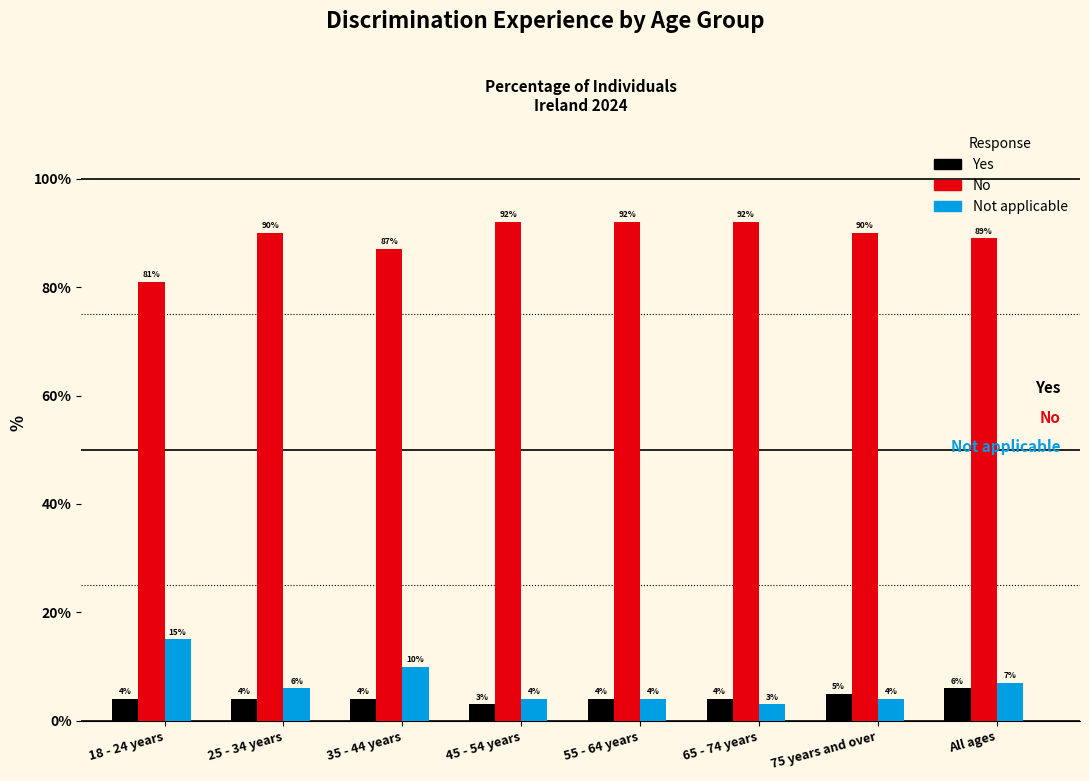

Reading left to right, extract all data points from this chart.

Yes: 4	4	4	3	4	4	5	6
No: 81	90	87	92	92	92	90	89
Not applicable: 15	6	10	4	4	3	4	7